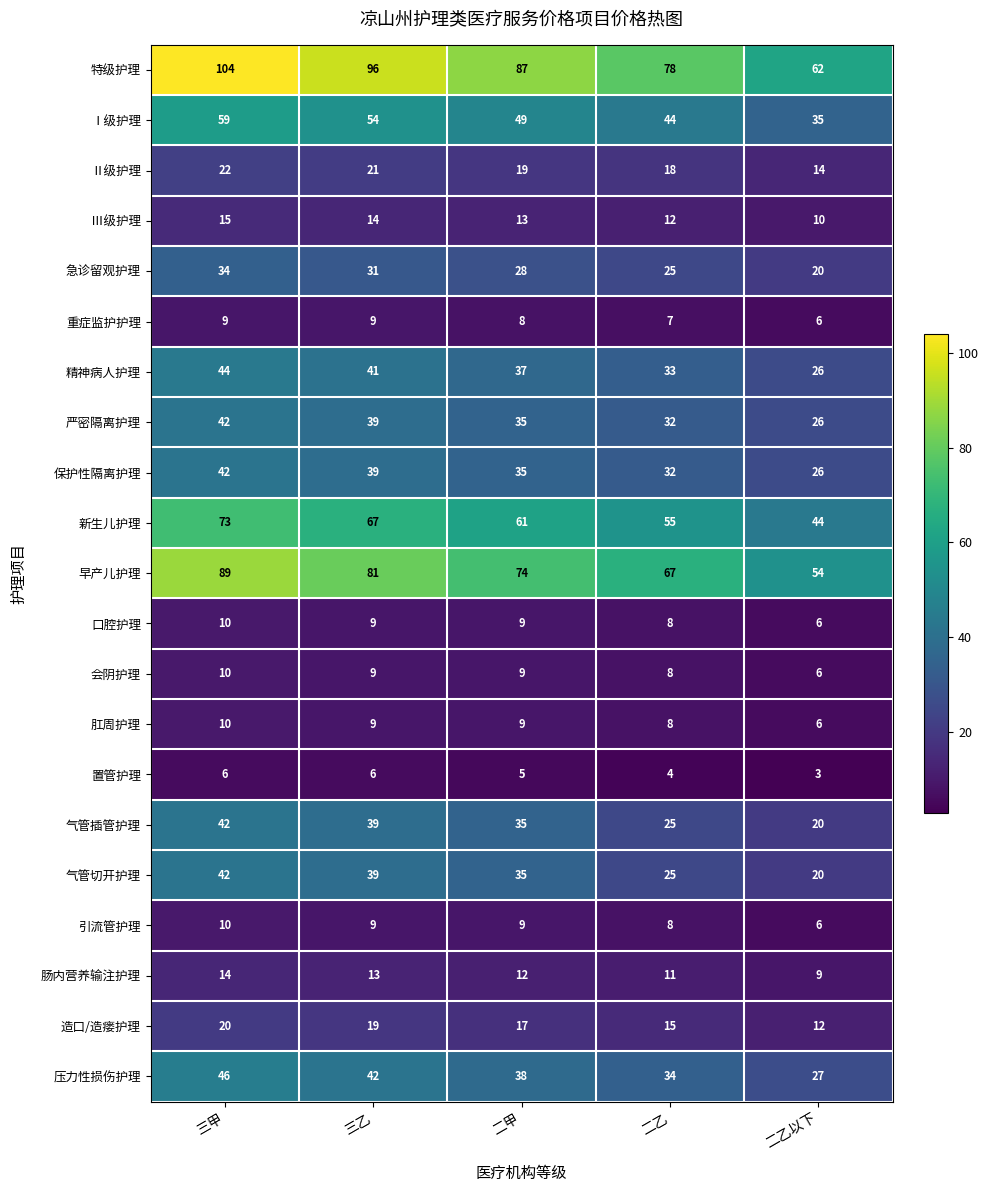

Is it true that 肛周护理 equals 3 at 二甲?

False